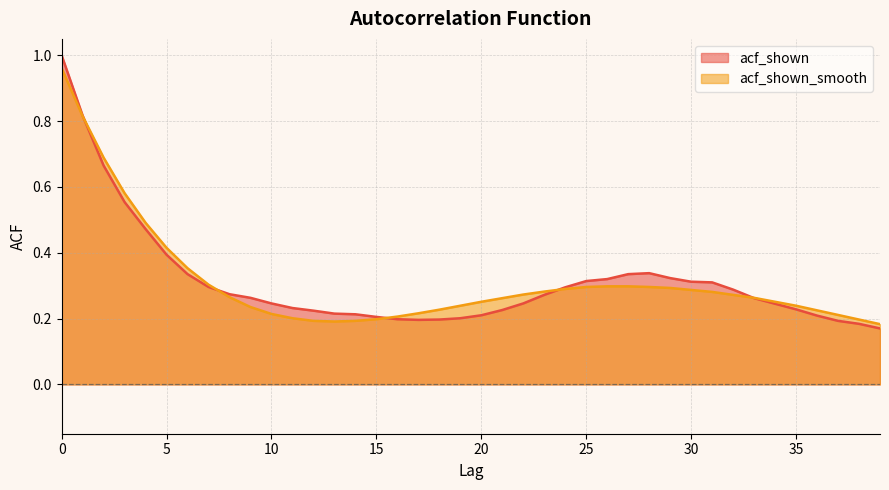

Which series has the largest range (max minus min)?

acf_shown